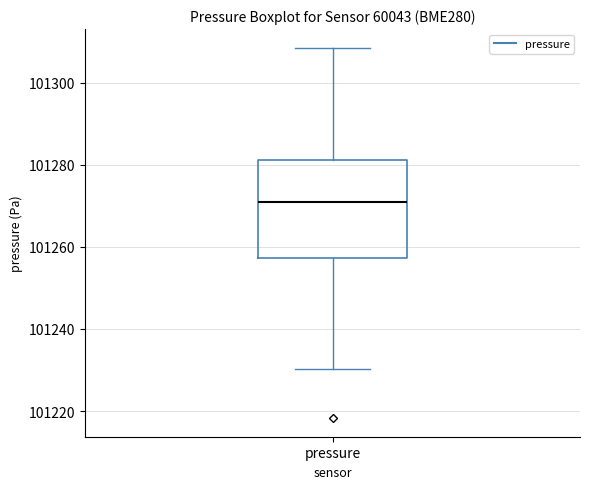

Transcribe this box plot: give where the median line is, the range the box spans, and where the two whiskers end, as read against the y-axis. The values are not printed on the chart, so give them approximately, as read against the axis.

median 101270, box 101258 to 101282, whiskers 101230 to 101308